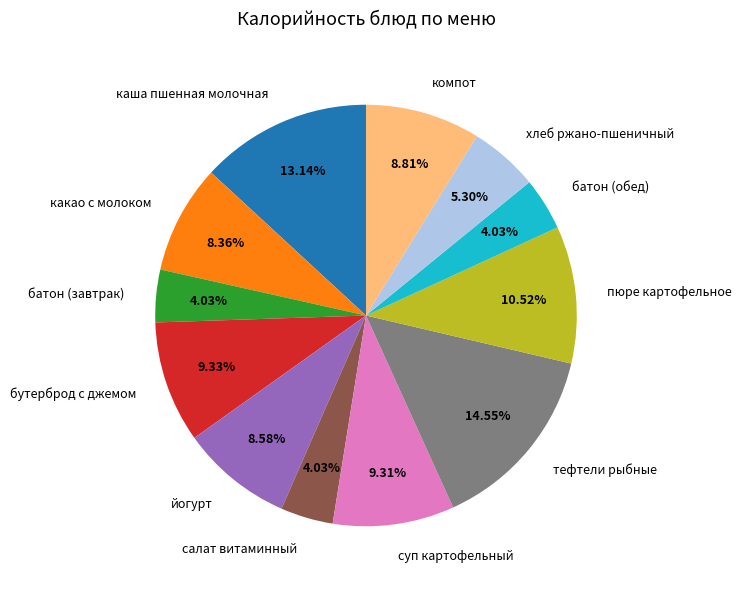

Is it true that какао с молоком is 8% of the pie?

True